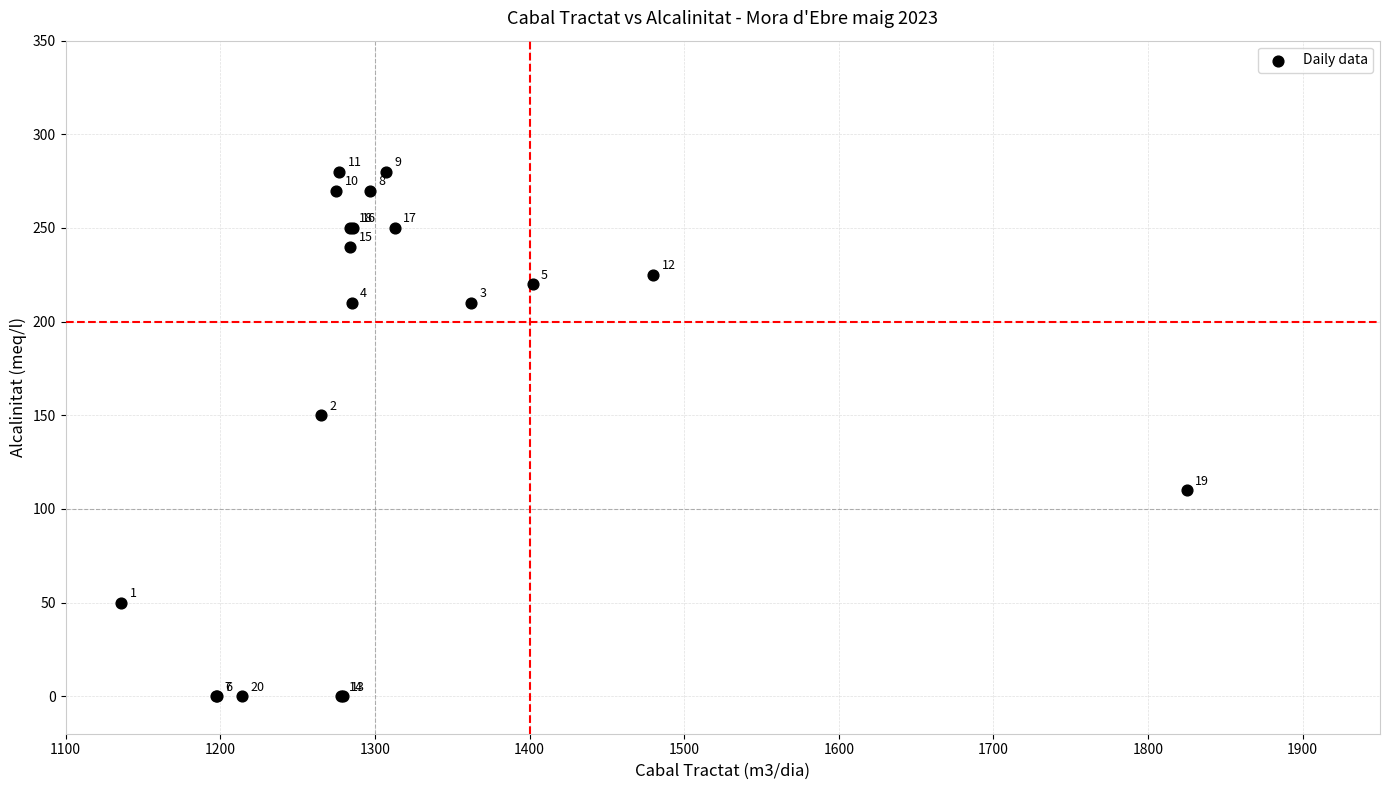

What Y value in the scatter plot is closest to 140?

150